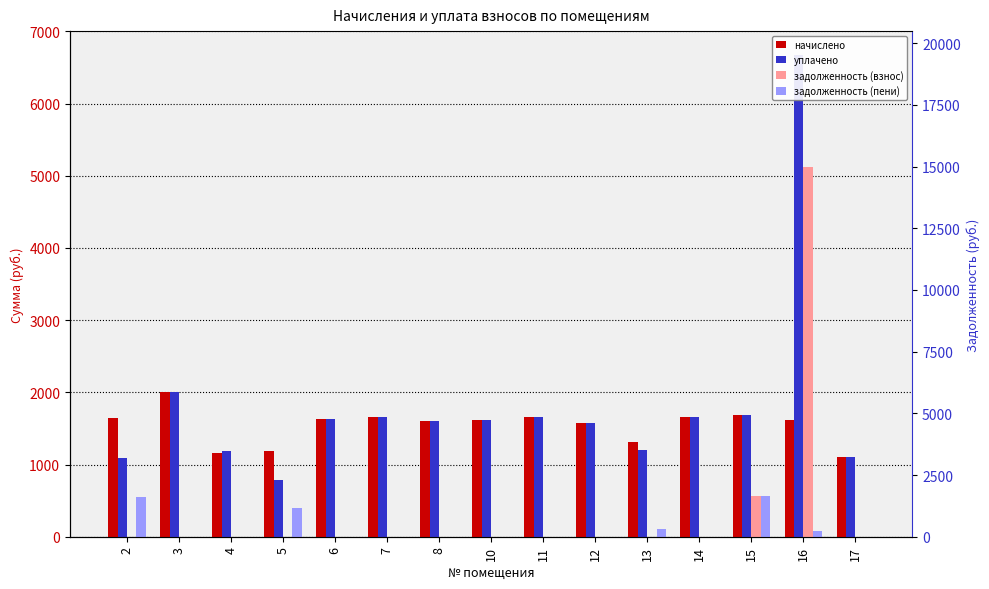

List the series in order of their overall mean, lowest first.

задолженность (пени), задолженность (взнос), начислено, уплачено